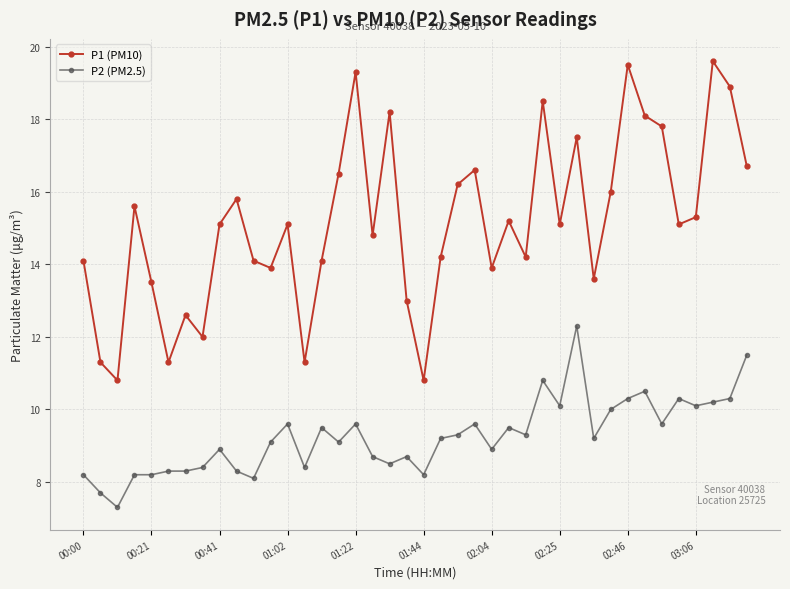

What is the value of the P2 (PM2.5) point at the 10th from the left?

8.3